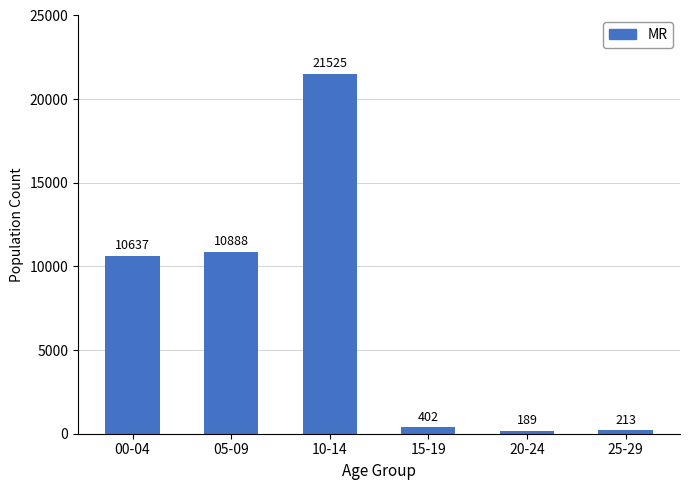

Are the bars horizontal?

No